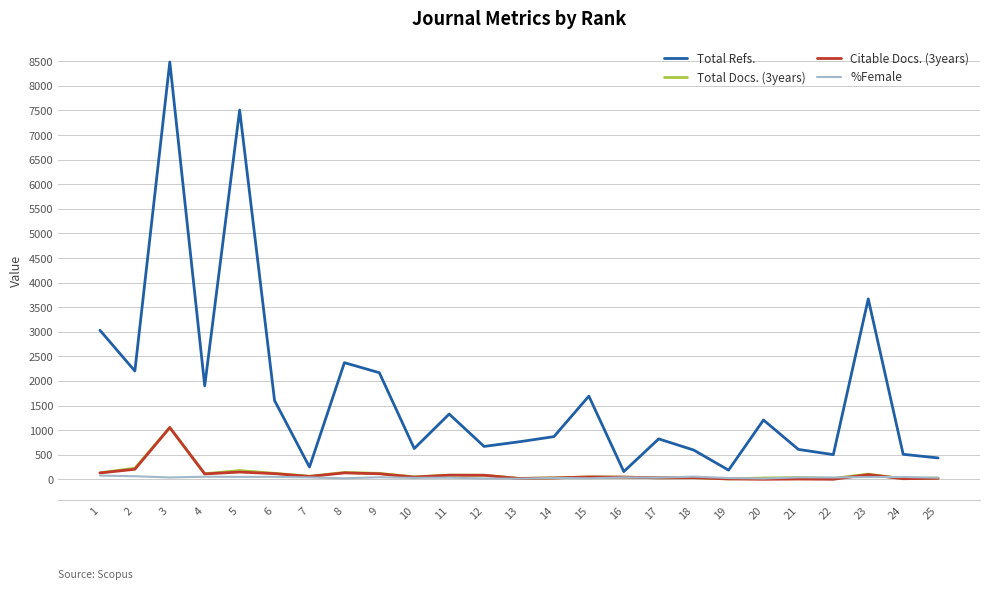

What is the maximum value shown in the chart?

8485